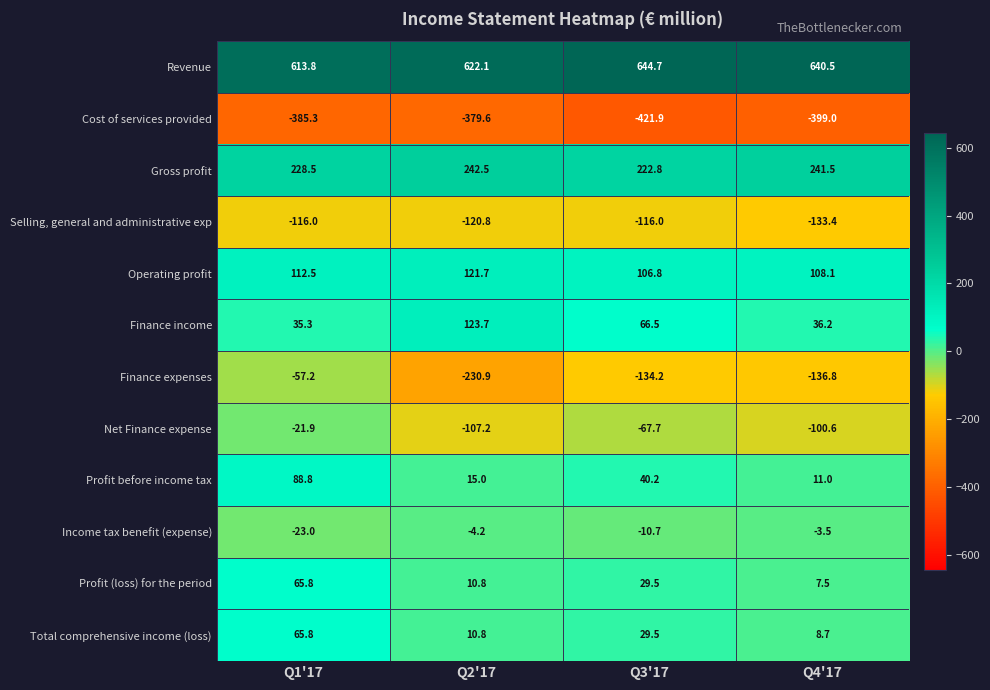

What is the difference between the second highest and second lowest values in the Finance expenses series?

2.6